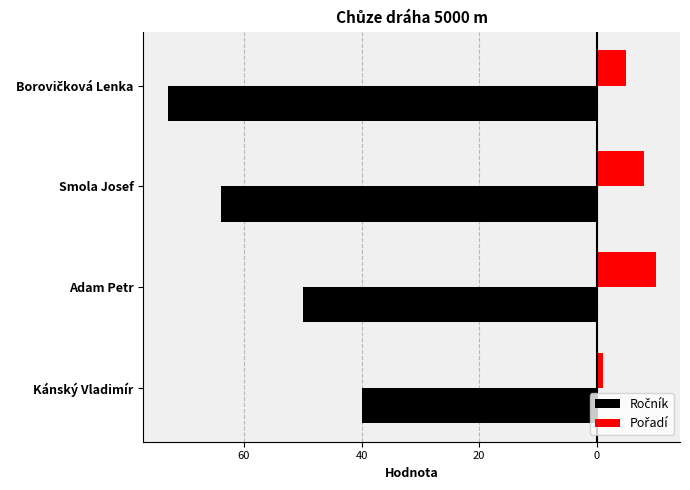

What is the difference between the maximum and minimum values in the Ročník series?

33